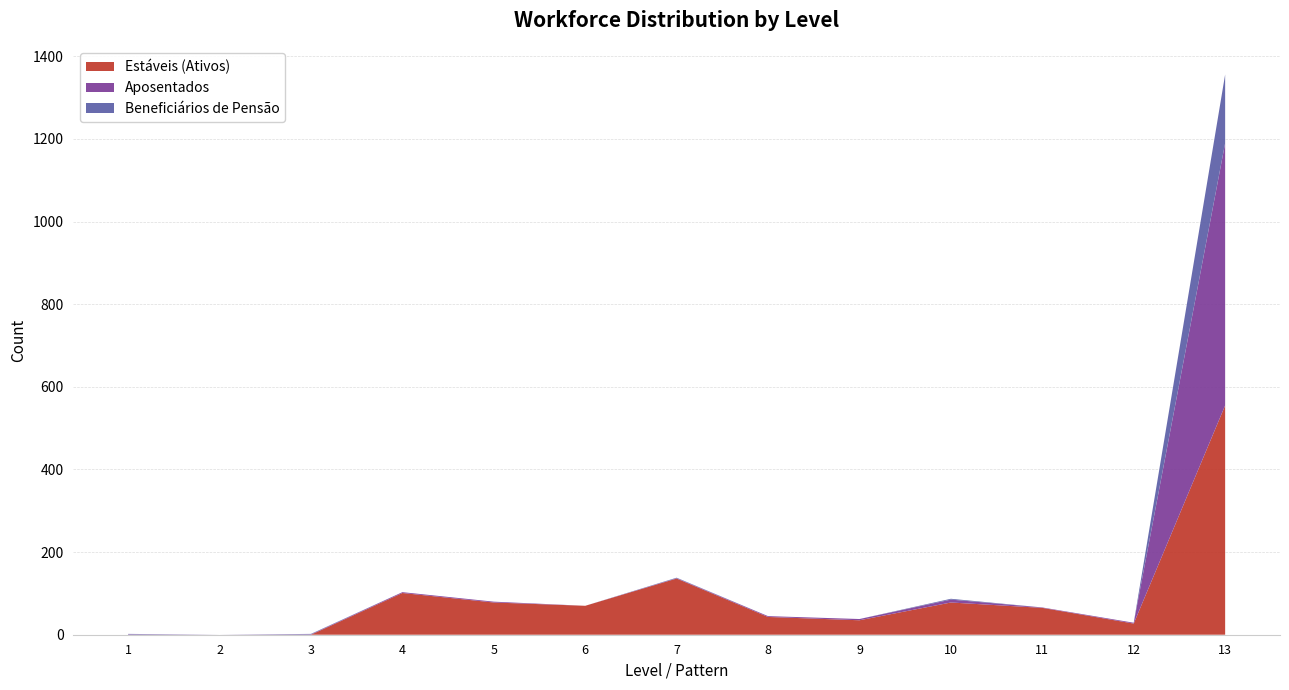

Reading left to right, transcribe all the data shown in this chart.

Estáveis (Ativos): 0	0	0	101	78	70	136	43	35	78	65	27	555
Aposentados: 1	0	1	2	2	0	1	2	3	7	1	2	635
Beneficiários de Pensão: 1	0	1	0	0	0	1	0	0	2	0	0	166